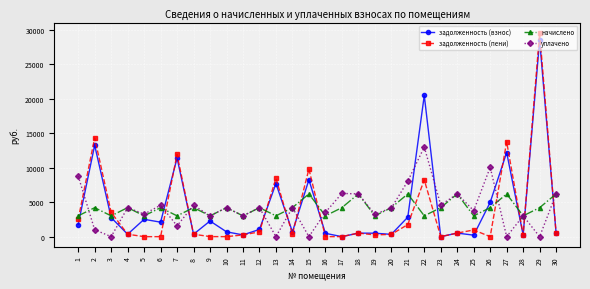

What is the difference between the maximum and minimum values in the уплачено series?

13004.0